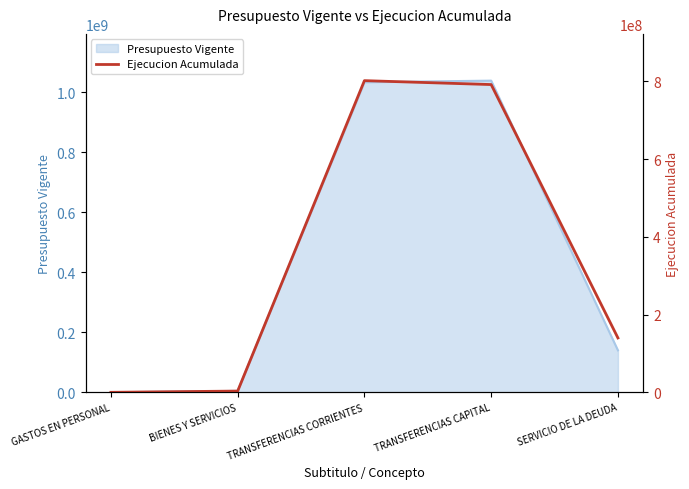

True or false: the data has more than 0 interior local peaks.

True